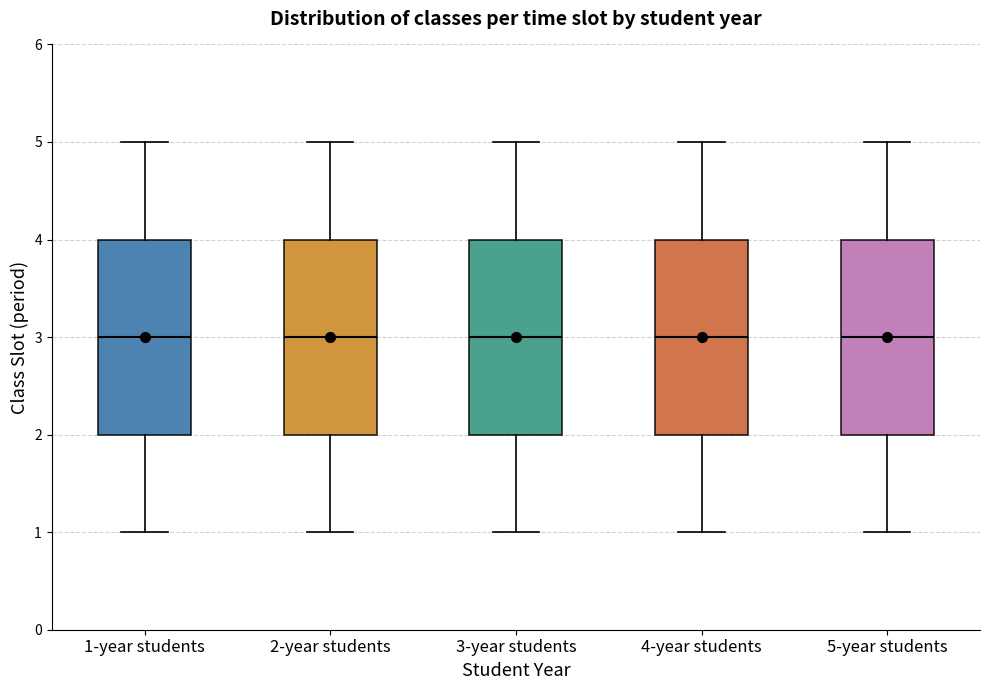

Where does the upper whisker of the box for 3-year students end on the y-axis? The values are not printed on the chart, so give them approximately, as read against the axis.

5